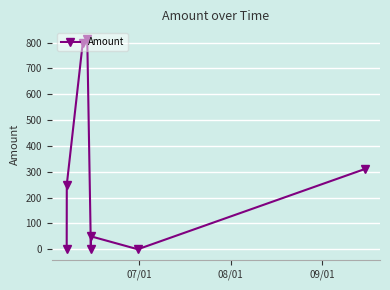

What is the average value?

278.4